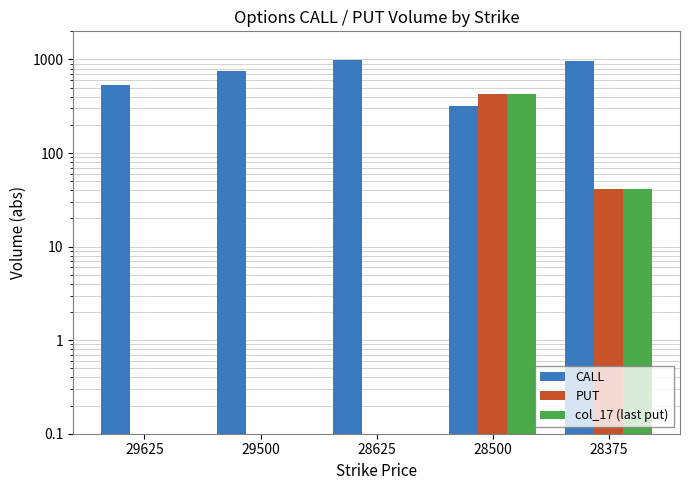

Does the chart contain stacked bars?

No